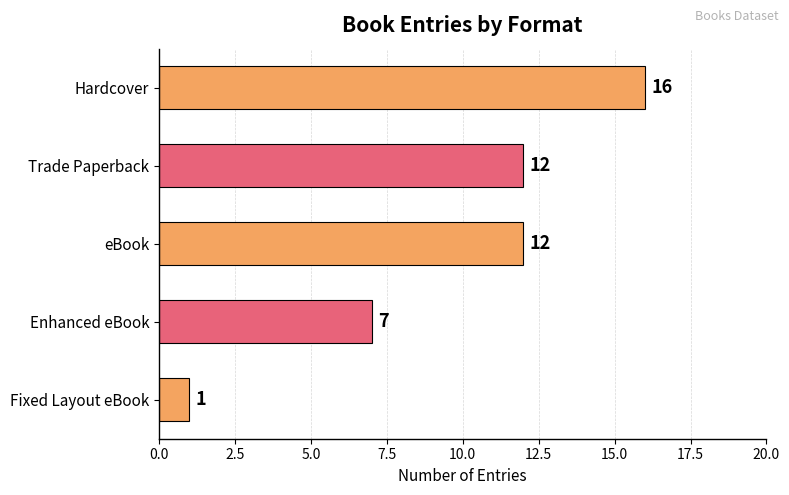

What position from the top is Trade Paperback?

2